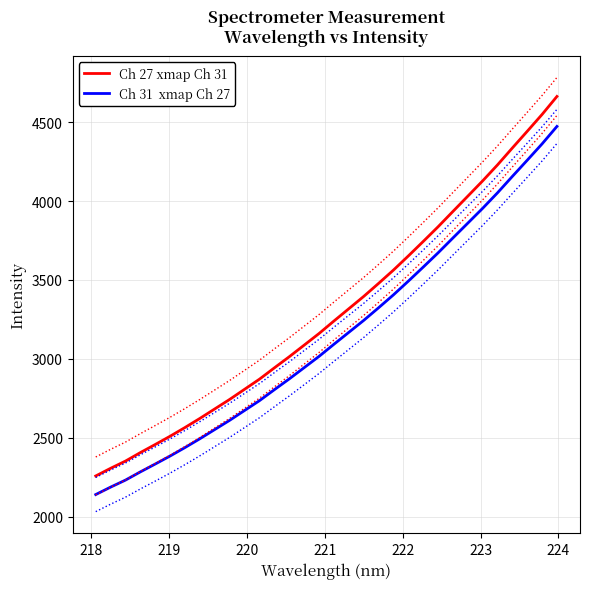

How many data points in Ch 31  xmap Ch 27 are less than 3092?

16